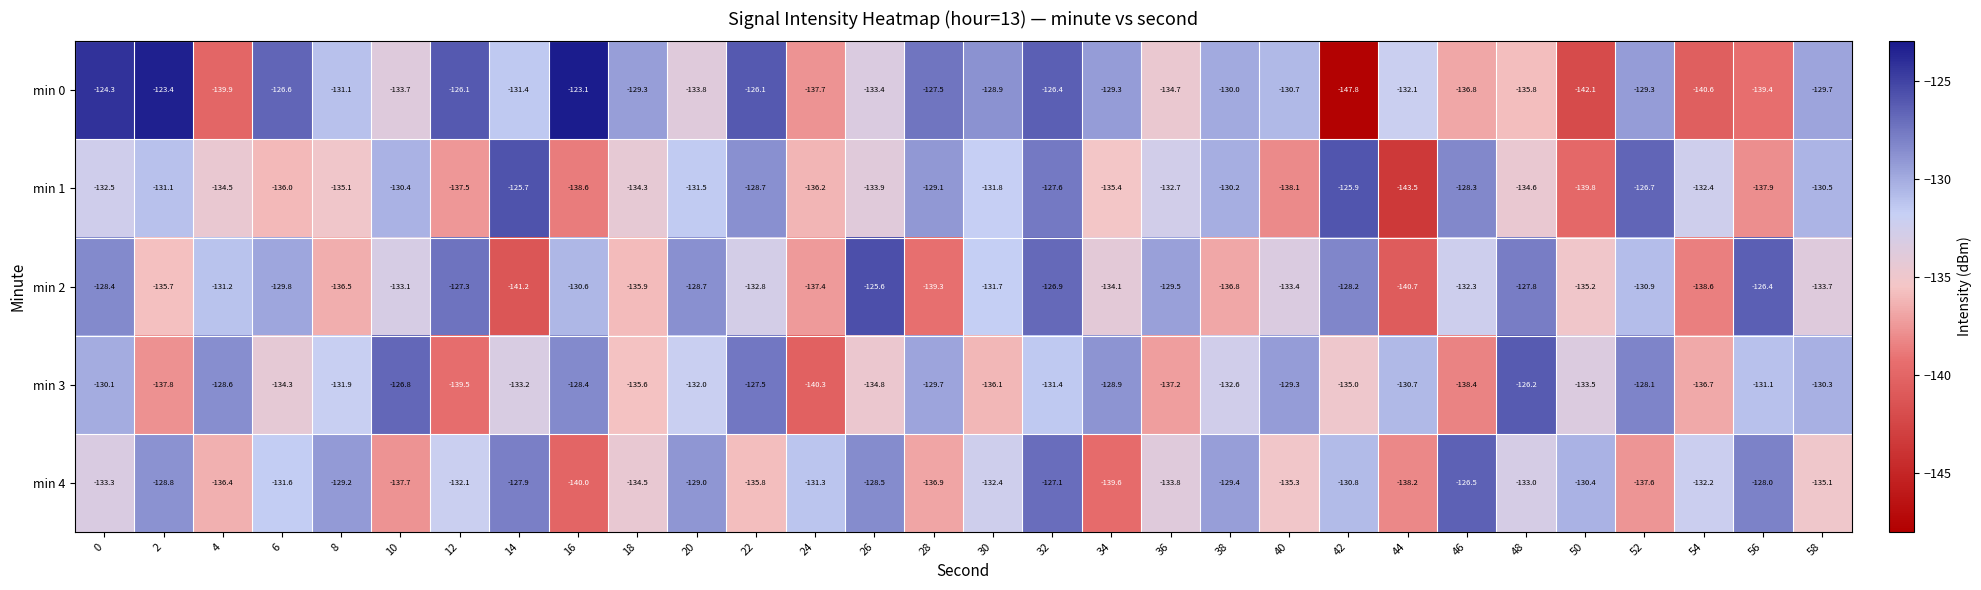

At which category is the sum across all series the highest?

32